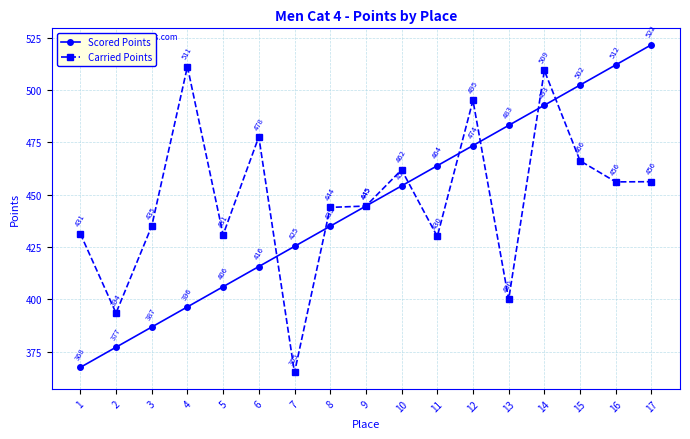

What is the sum of all Carried Points values?

7608.4